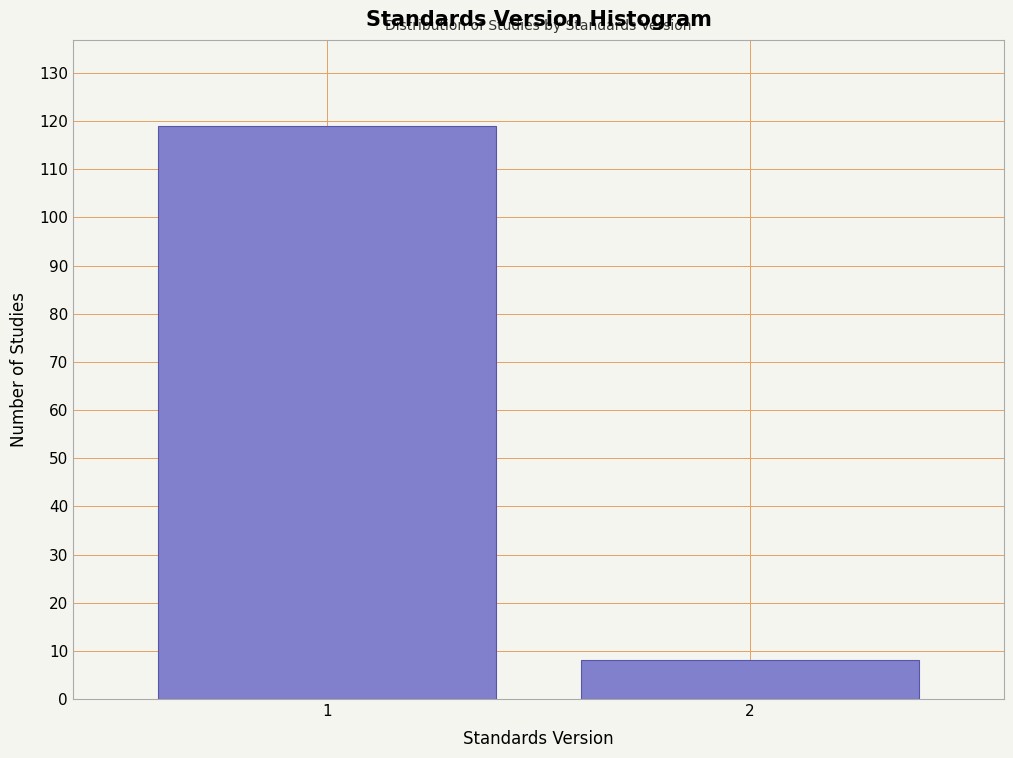

Reading left to right, extract all data points from this chart.

1=119	2=8